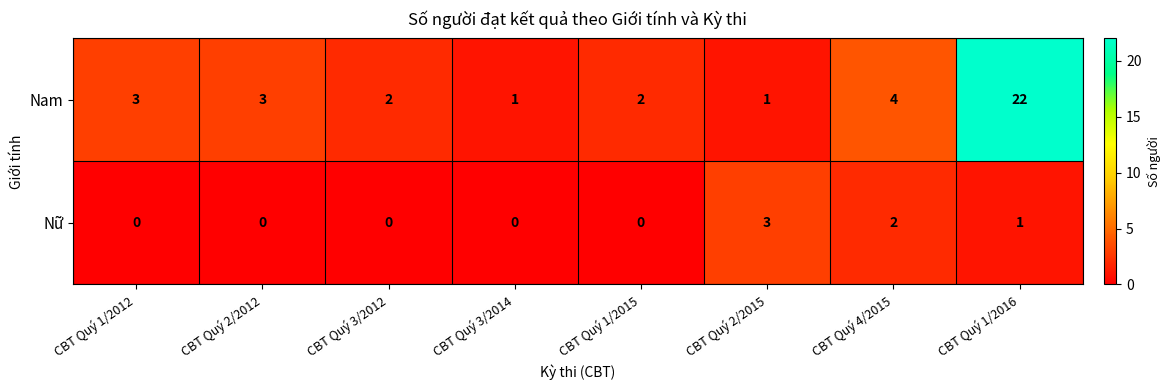

List the series in order of their overall mean, highest first.

Nam, Nữ